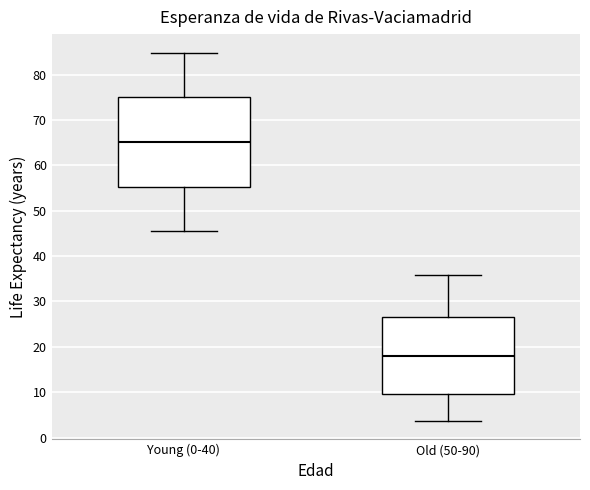

Reading left to right, read every box against the y-axis: the position of its median line, the range the box covers, and the ends of its whiskers. The values are not printed on the chart, so give them approximately, as read against the axis.

Young (0-40): median 65, box 55 to 75, whiskers 45 to 85
Old (50-90): median 18, box 10 to 26, whiskers 4 to 36